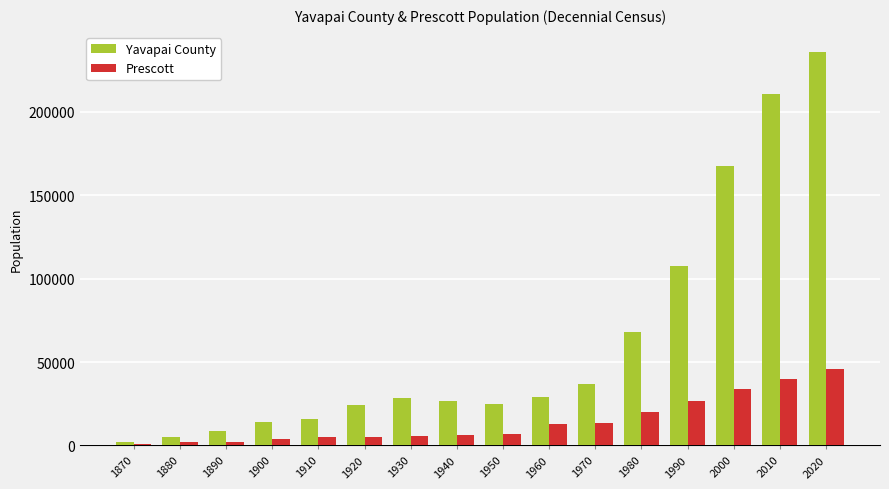

What is the maximum value shown in the chart?

236209